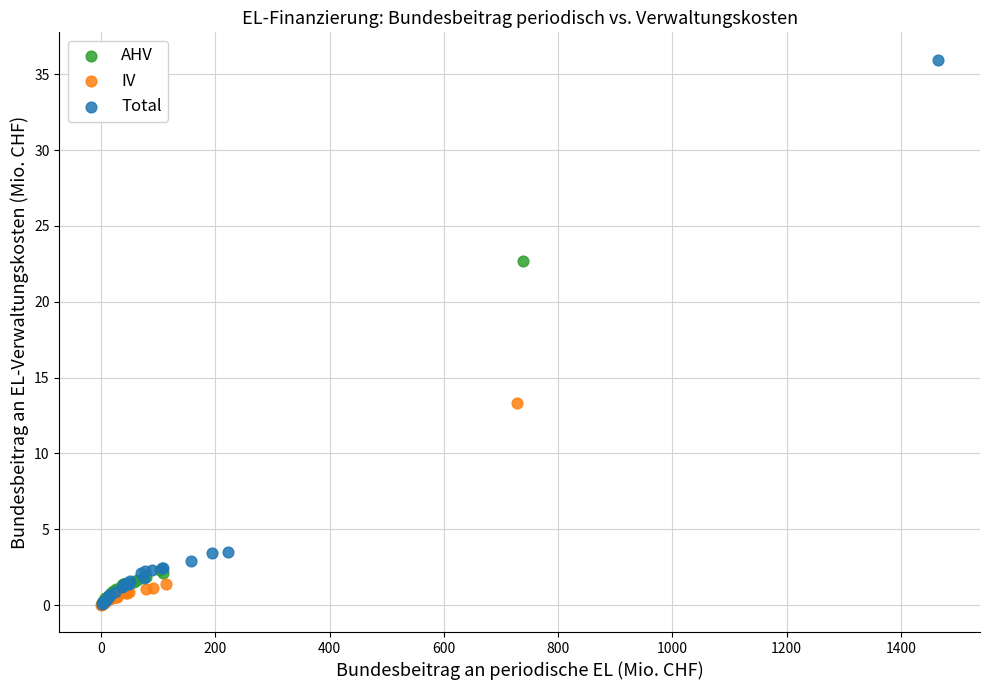

Which series has the largest Y range (max minus min)?

Total